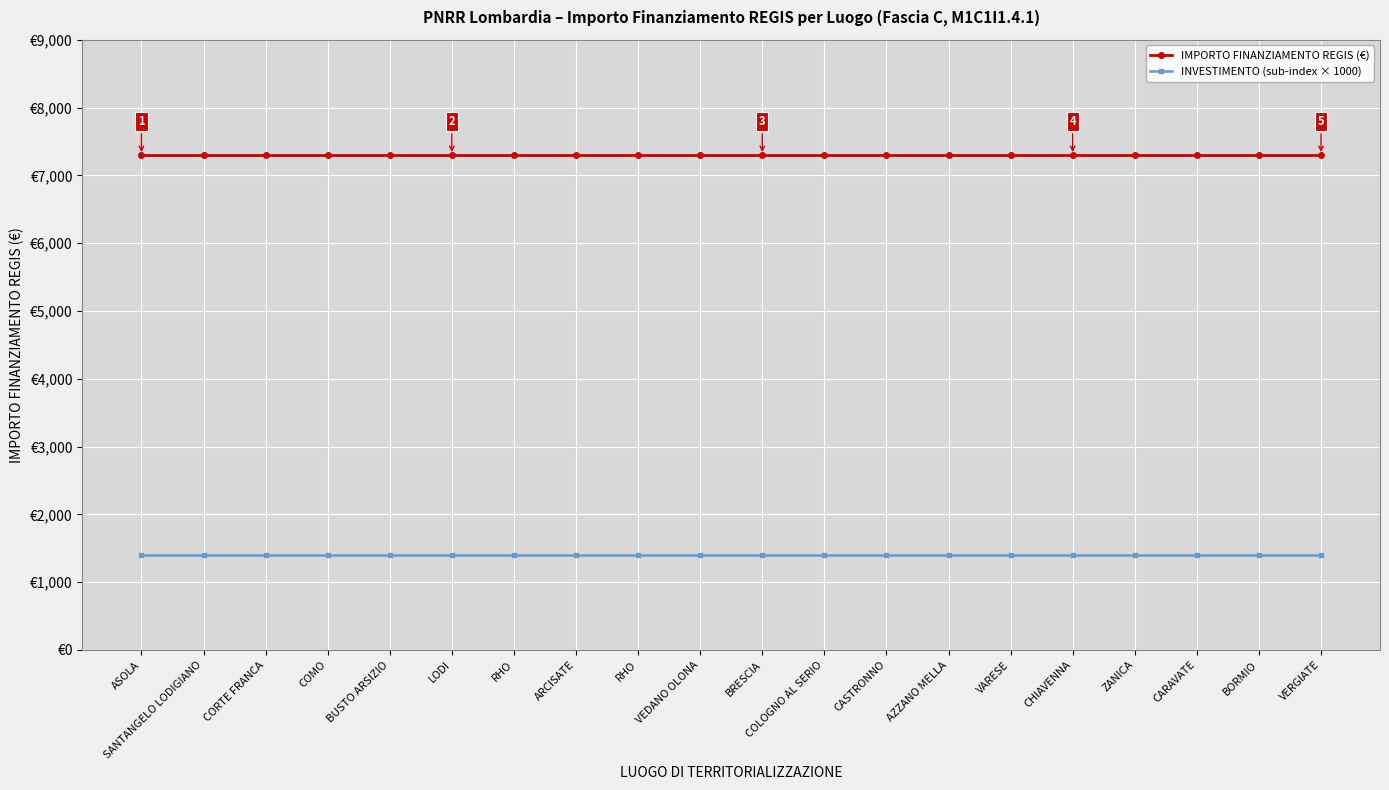

What is the label of the 9th point from the left?

RHO